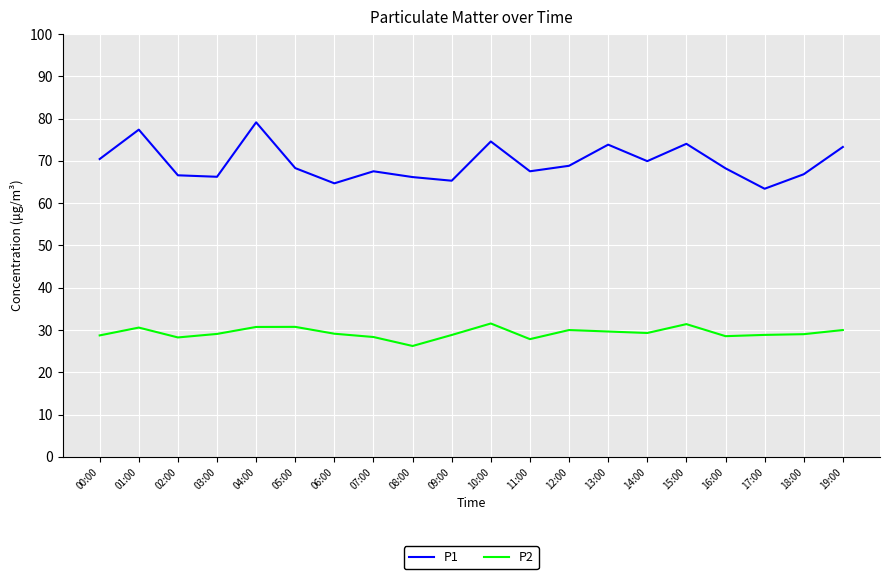

Is the value of P1 at 03:00 greater than the value of P2 at 16:00?

Yes